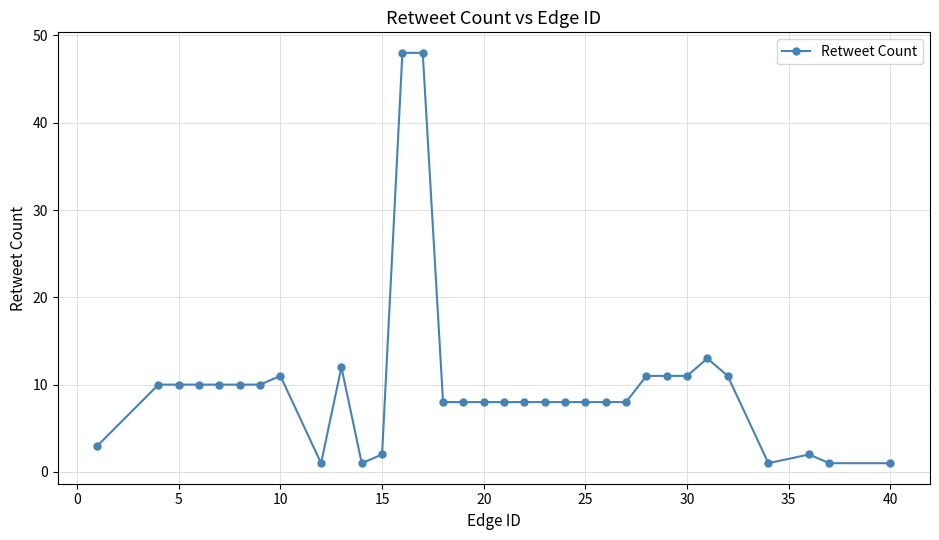

What is the sum of all values?

328